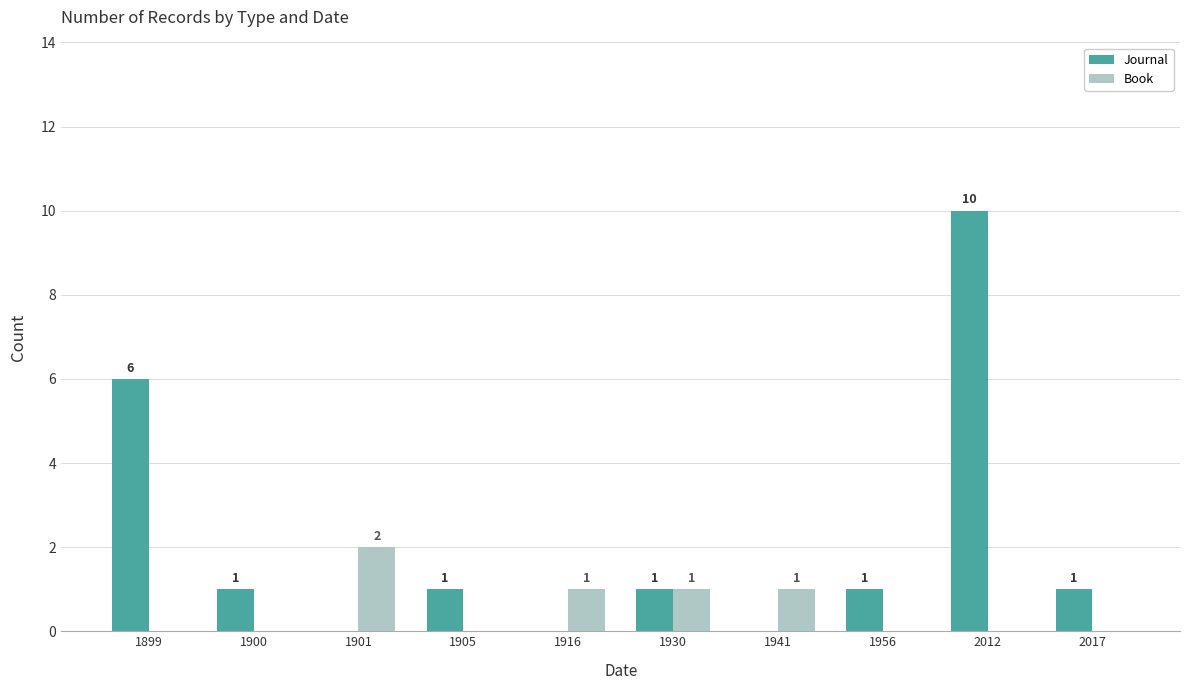

What is the sum of all Journal values?

21